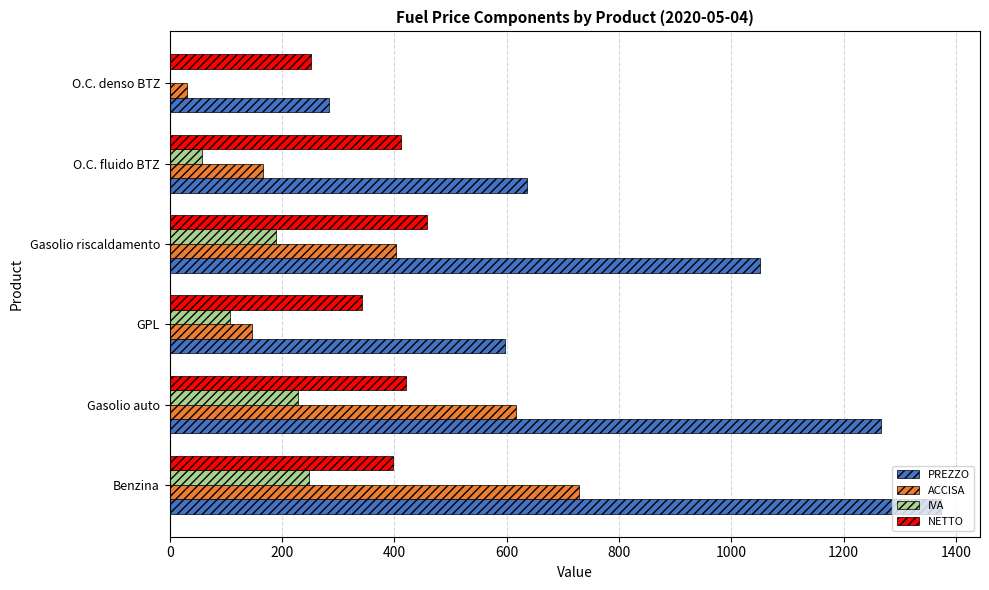

Is the value of PREZZO at GPL greater than the value of IVA at GPL?

Yes